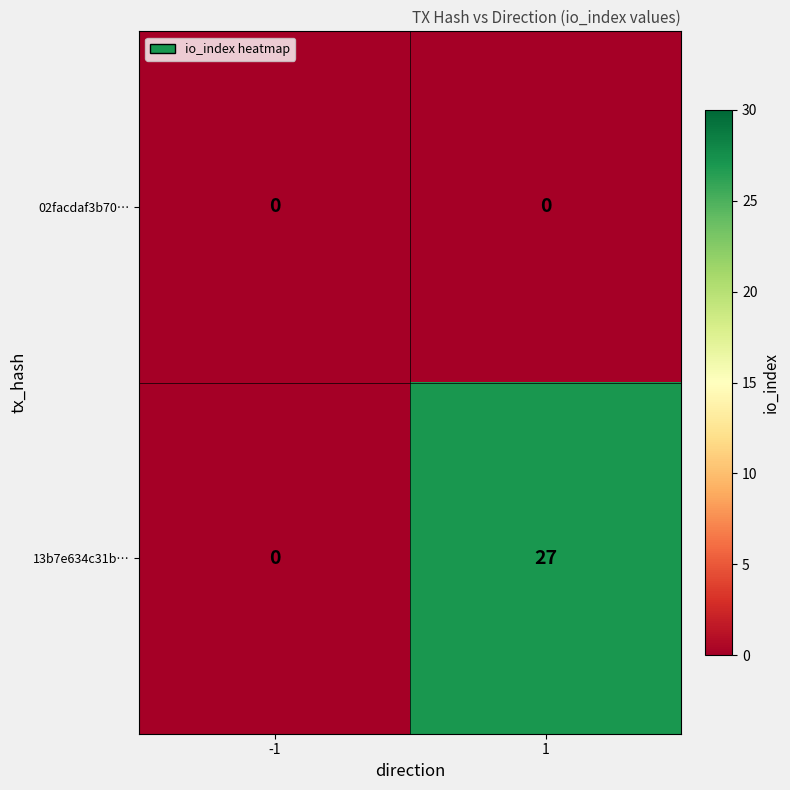

Which series has the largest range (max minus min)?

13b7e634c31b…